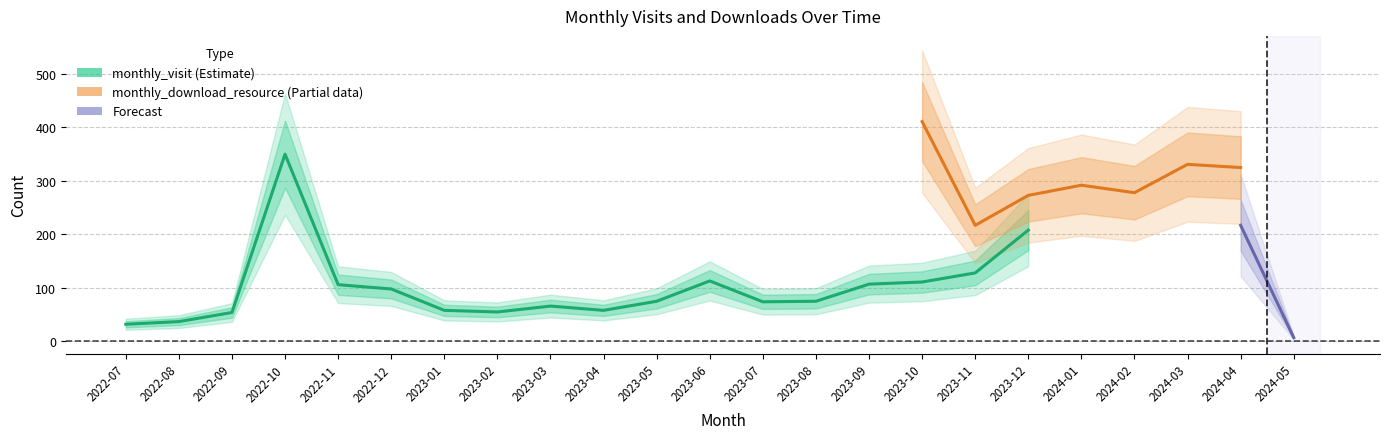

Does the chart have visible grid lines?

Yes